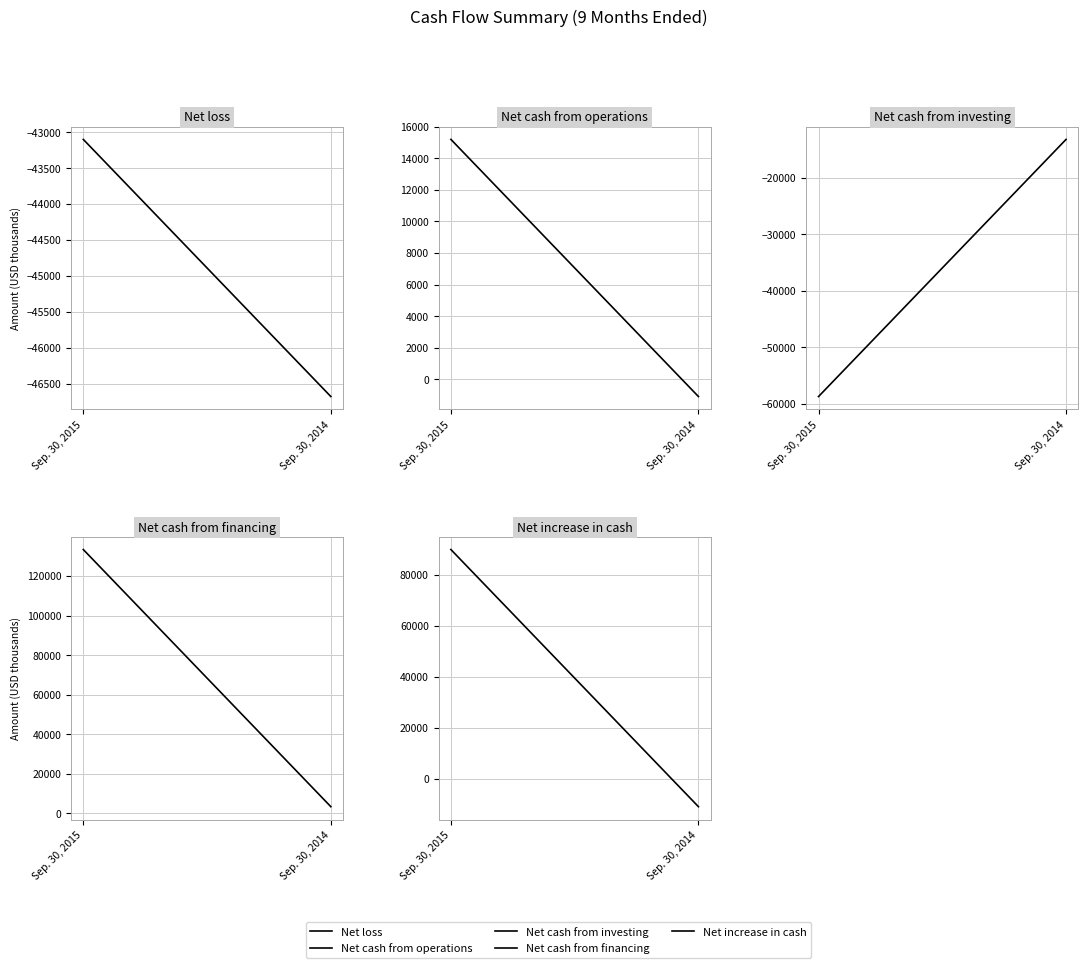

How many values in Net cash from operations are above zero?

1